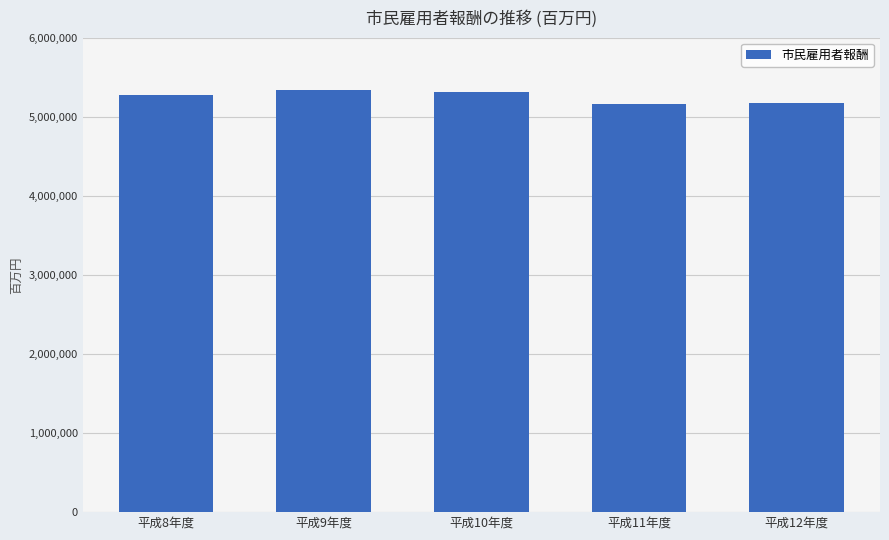

What is the sum of all values?

26263920